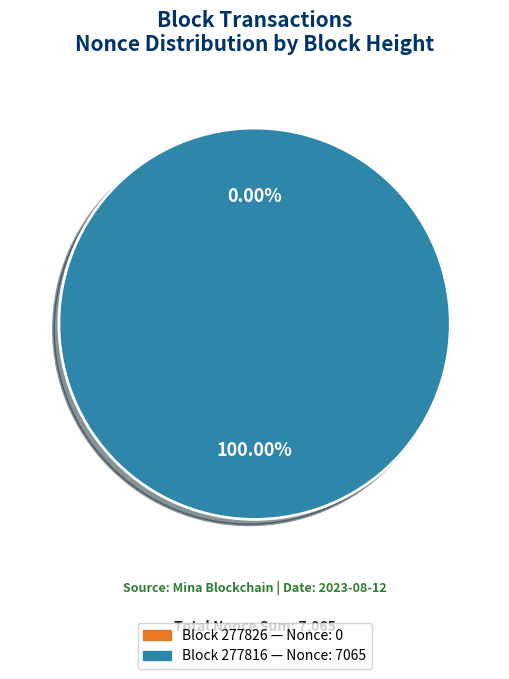

Which category has the biggest portion of the pie?

277816